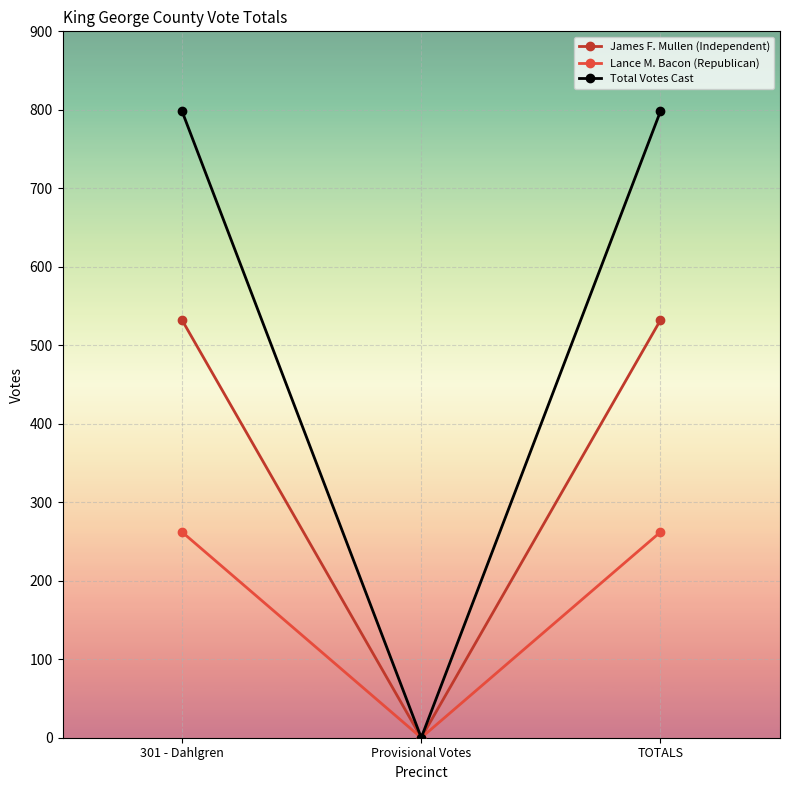

What is the difference between the second highest and minimum values in the Lance M. Bacon (Republican) series?

262